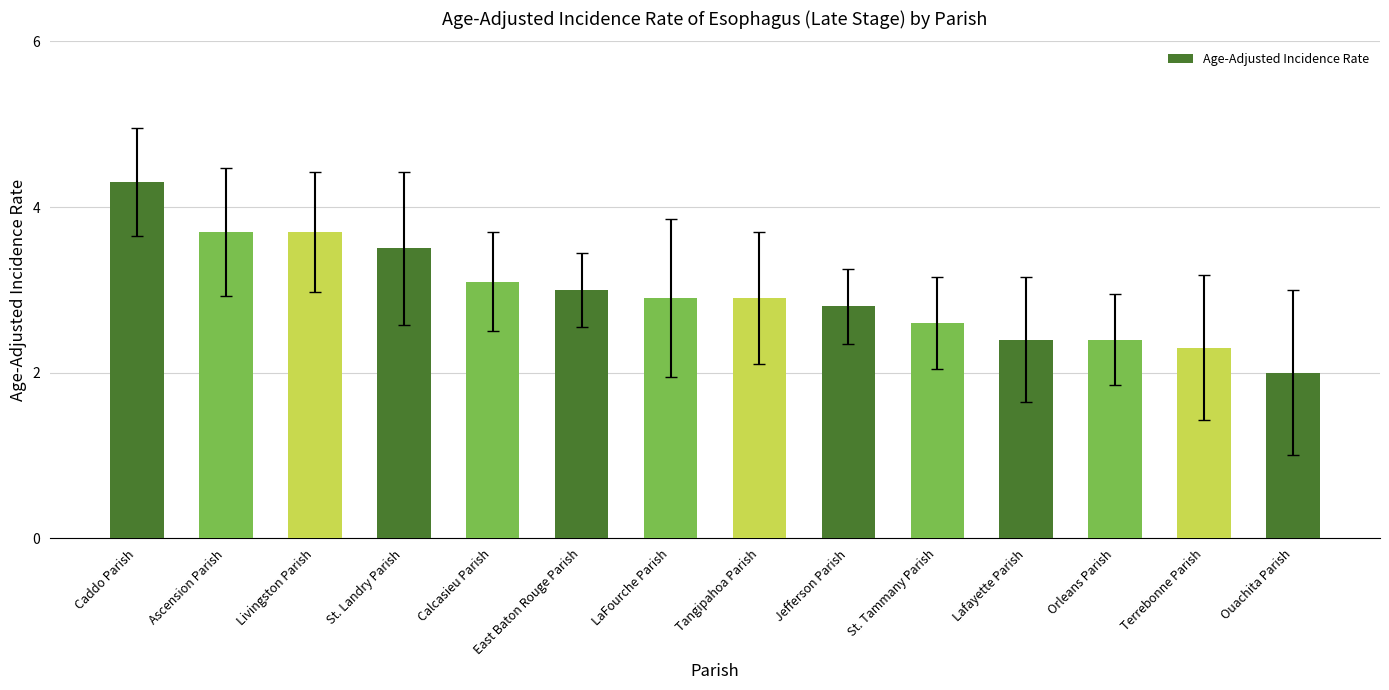

What is the greatest value displayed?

4.3